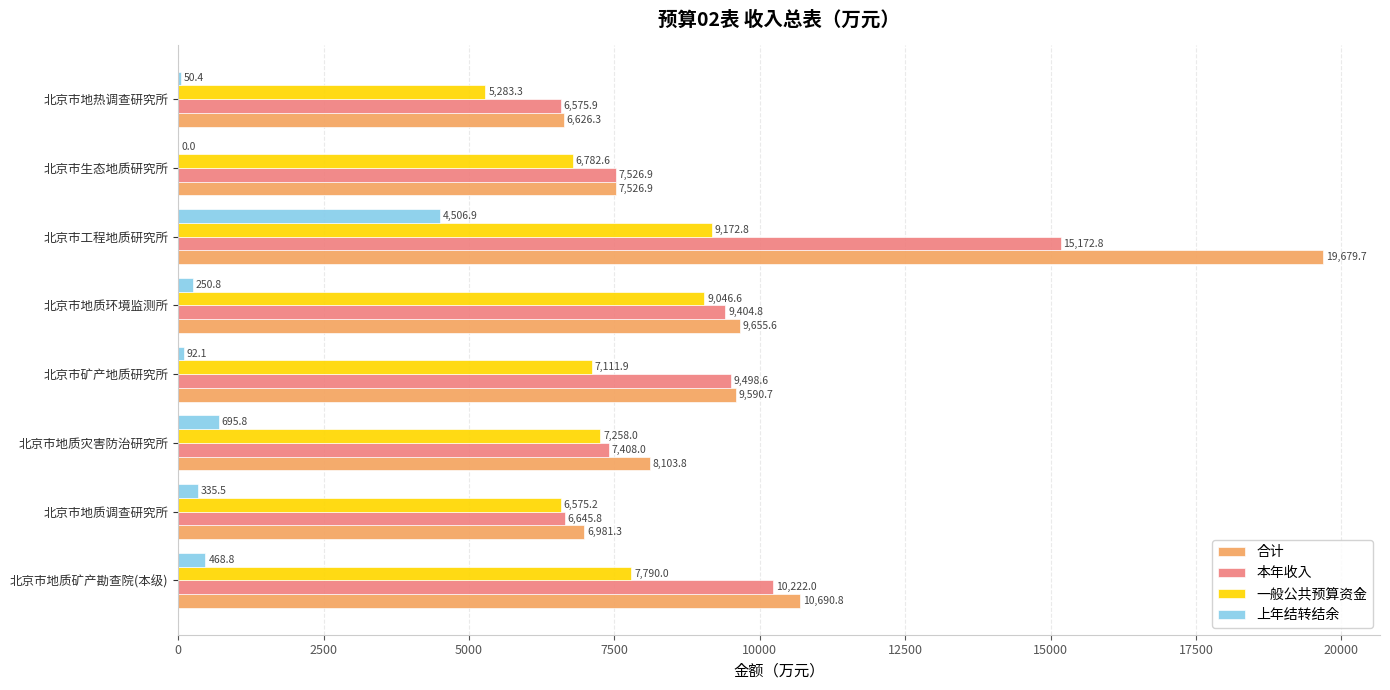

What is the sum of the 上年结转结余 values at 北京市生态地质研究所 and 北京市地质矿产勘查院(本级)?

468.8